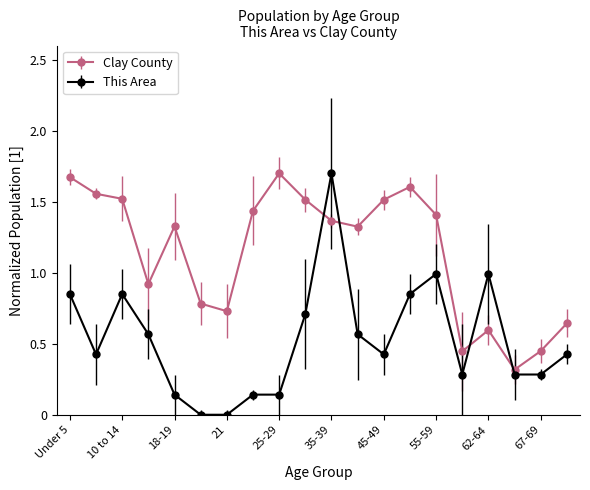

How many intersections are there between Clay County and This Area?

4